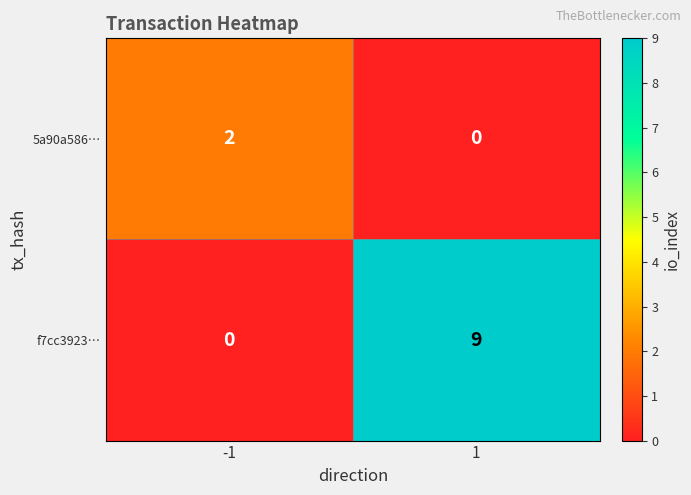

At which category is the sum across all series the highest?

1